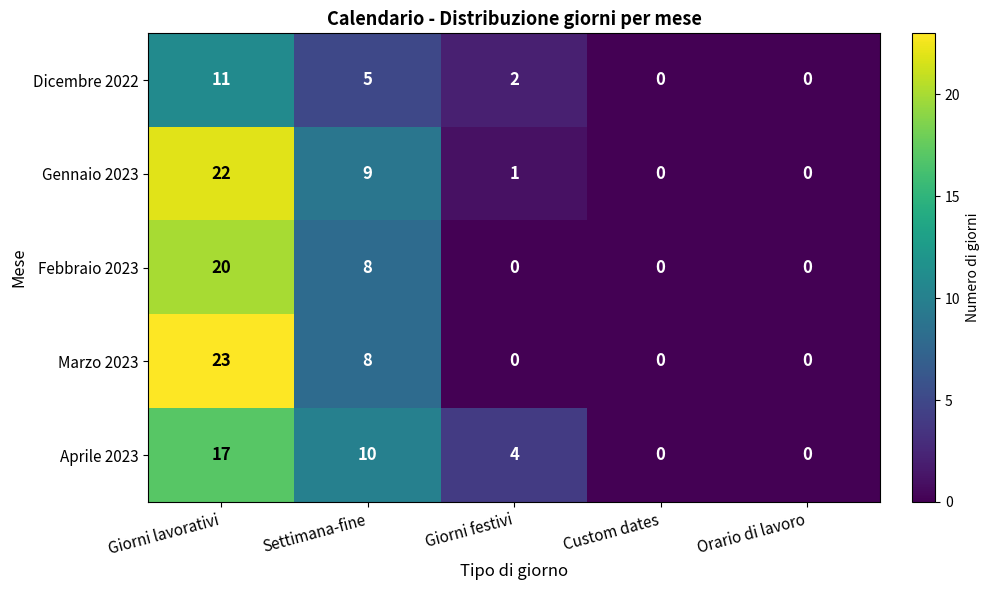

What is the difference between the maximum and minimum values in the Marzo 2023 series?

23